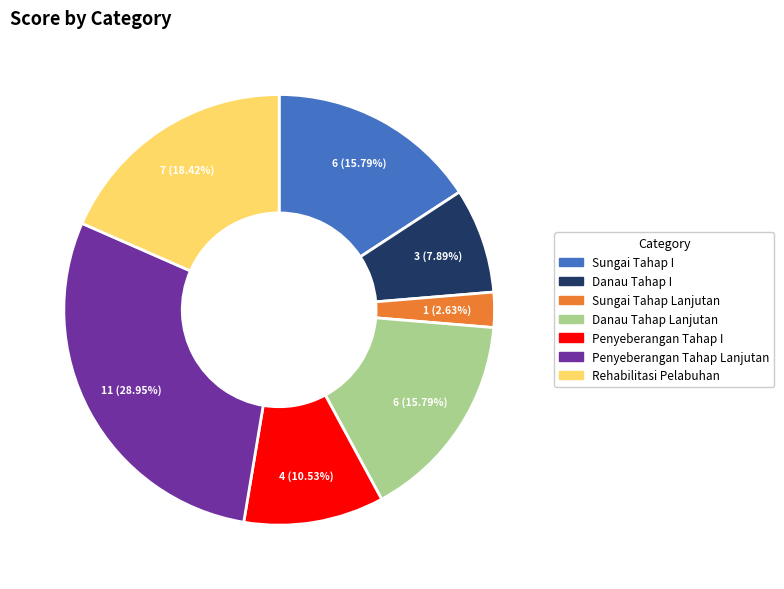

Does any single category account for the majority?

No